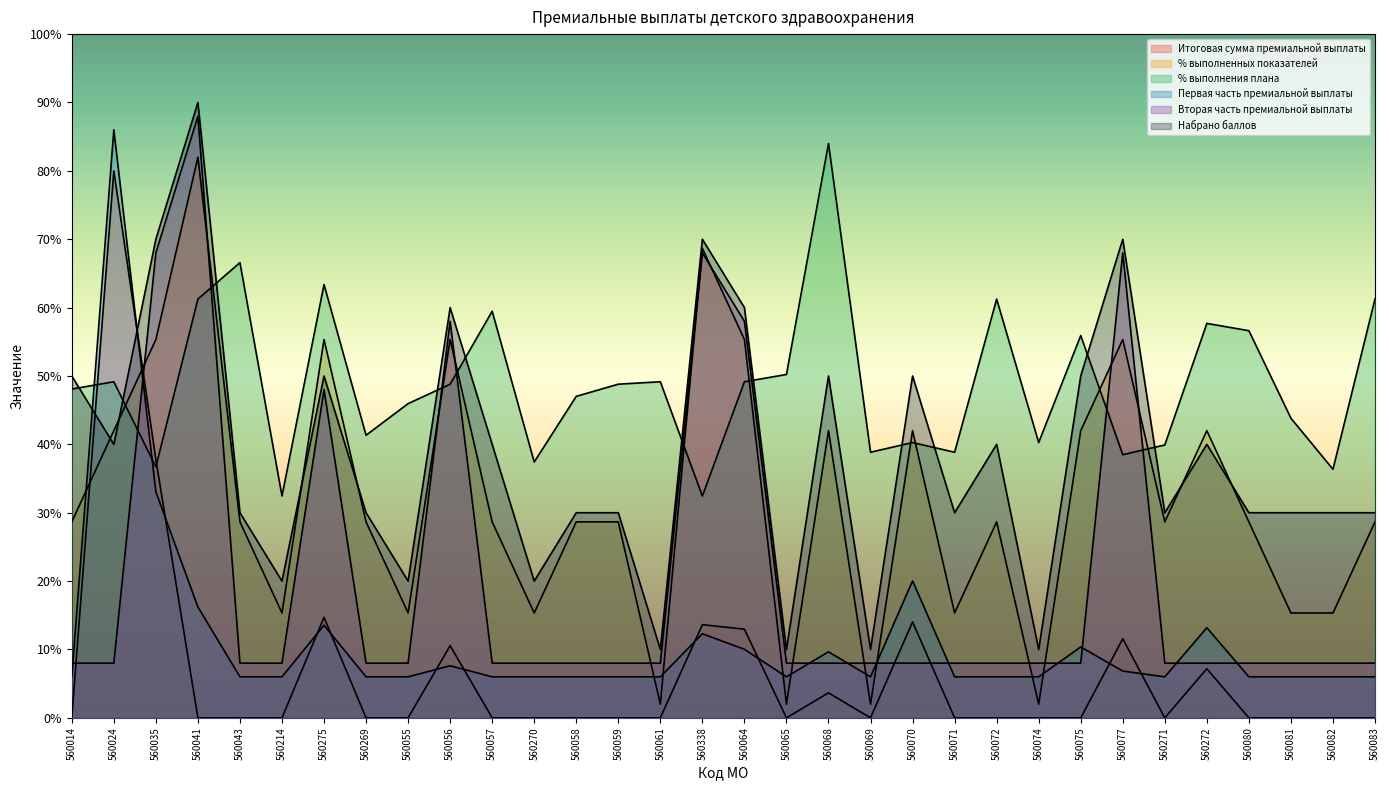

The % выполненных показателей series shows 42.0 at 560272. True or false?

True